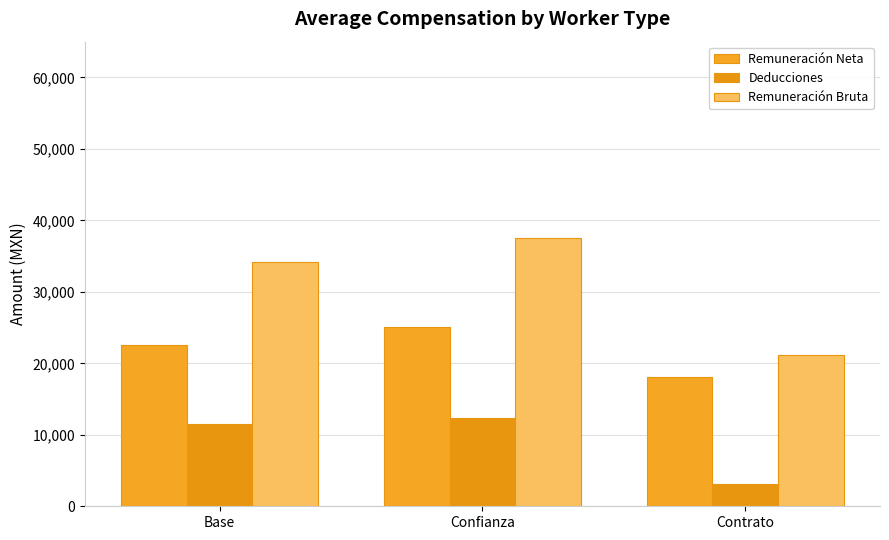

Reading left to right, transcribe all the data shown in this chart.

Remuneración Neta: 22587.4	25035.3	18105.6
Deducciones: 11577.6	12411.2	3078.3
Remuneración Bruta: 34160.0	37466.1	21183.9